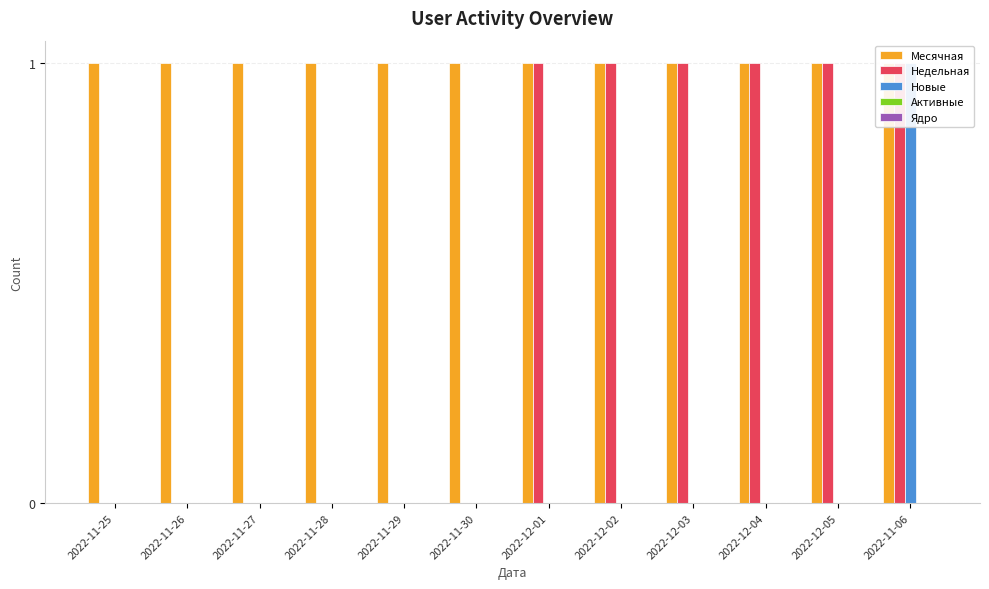

Which series has the largest range (max minus min)?

Недельная